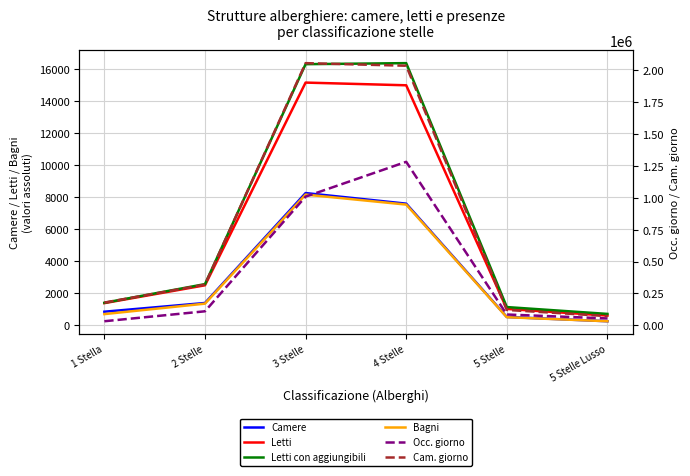

What is the sum of all Occ. giorno values?

2570866